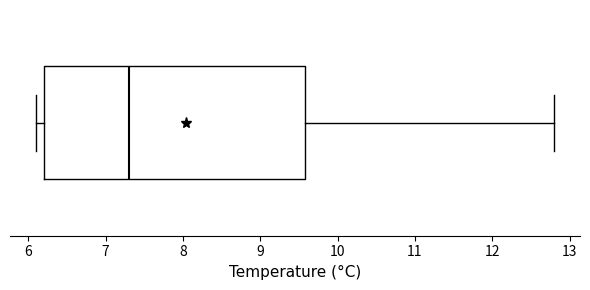

Read this box plot against the x-axis: the position of the median line, the range covered by the box, and the ends of both whiskers. The values are not printed on the chart, so give them approximately, as read against the axis.

median 7.3, box 6.2 to 9.6, whiskers 6.1 to 12.8